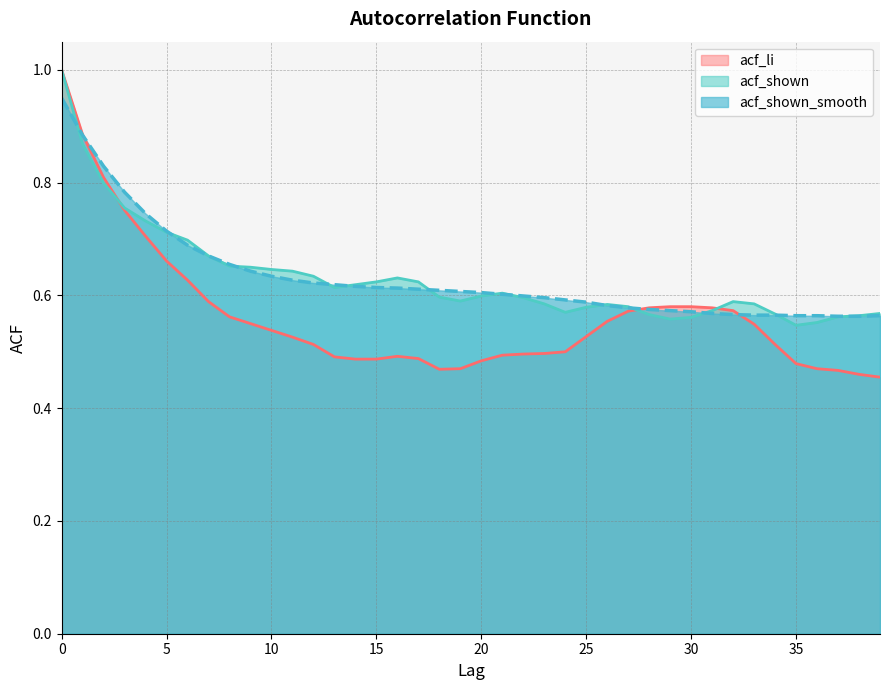

What is the total value across all series at 37?

1.6